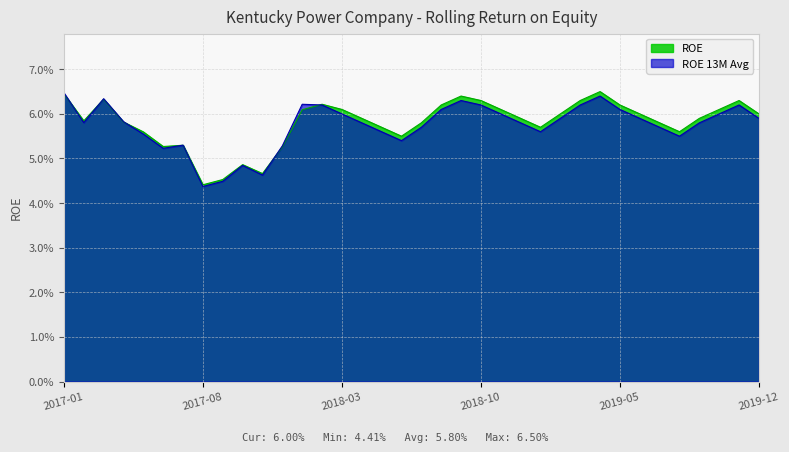

Between 2019-11 and 2017-03, which is larger?

2017-03